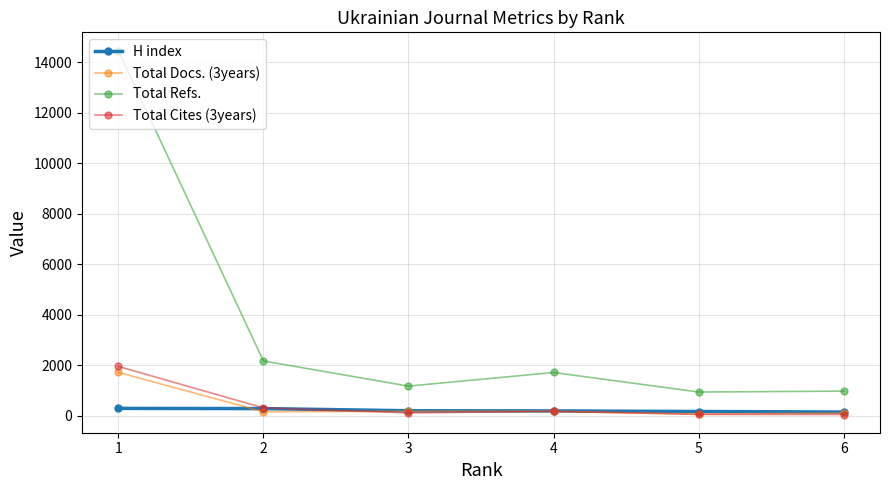

What is the value of the Total Refs. point at the 2nd from the left?

2166